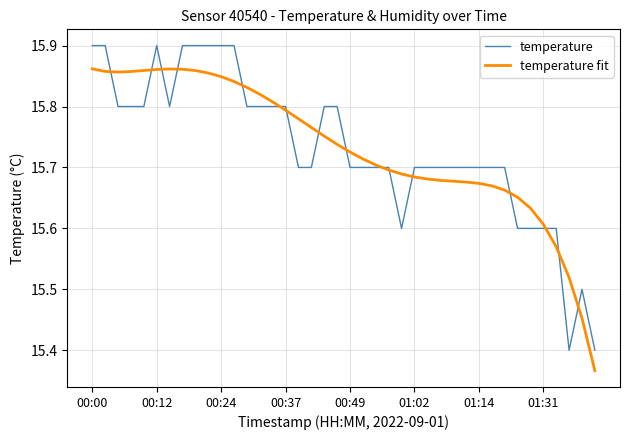

Rank the series by their maximum value, from lowest to highest.

temperature fit, temperature